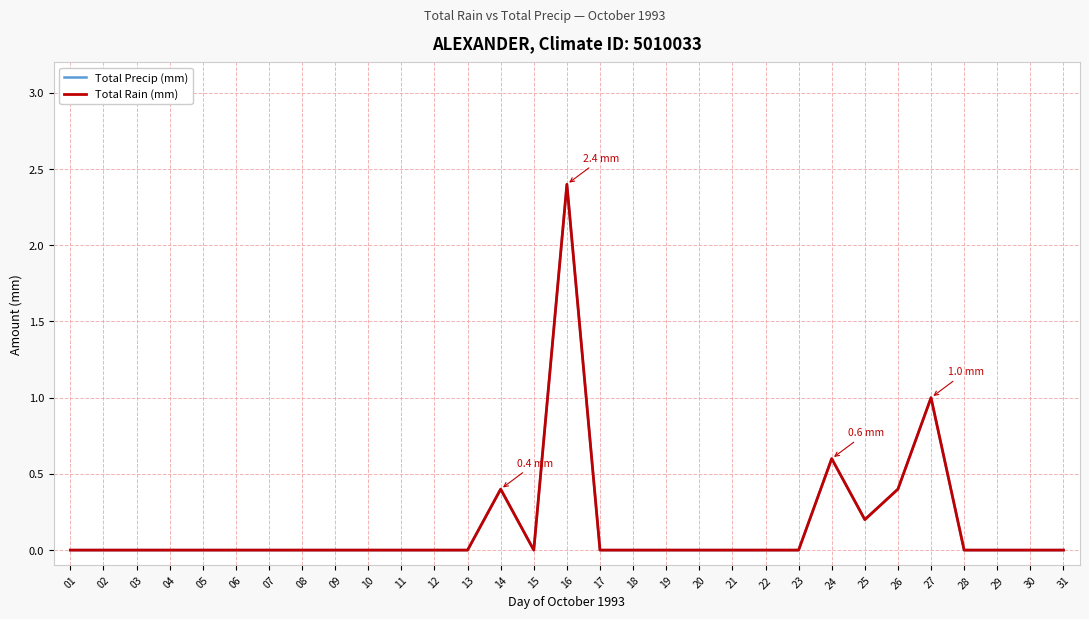

What is the average value of the Total Precip (mm) series?

0.2